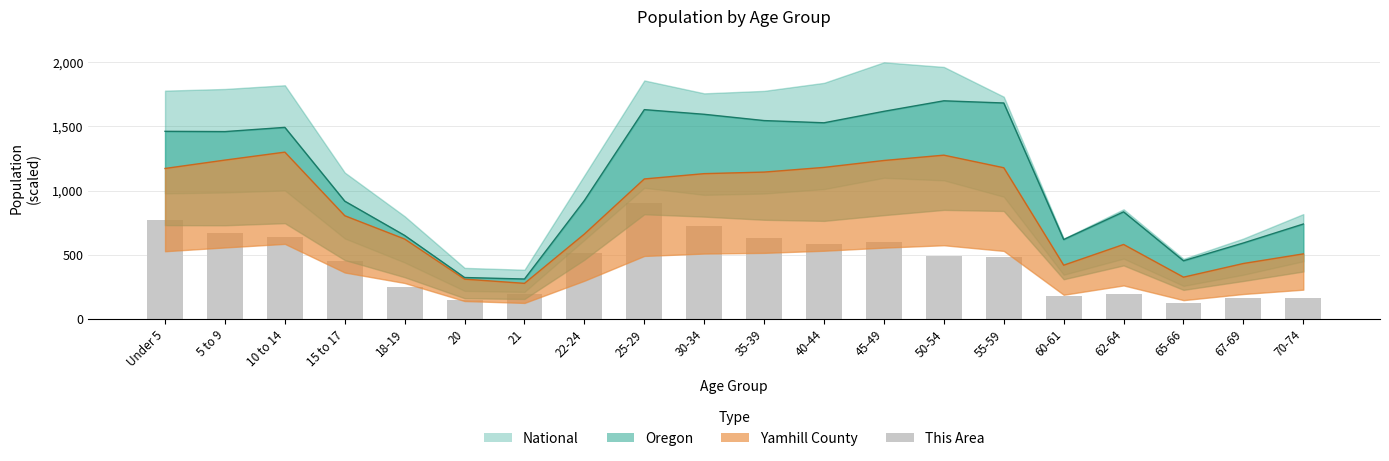

At which label does the data first exceed 494?

Under 5